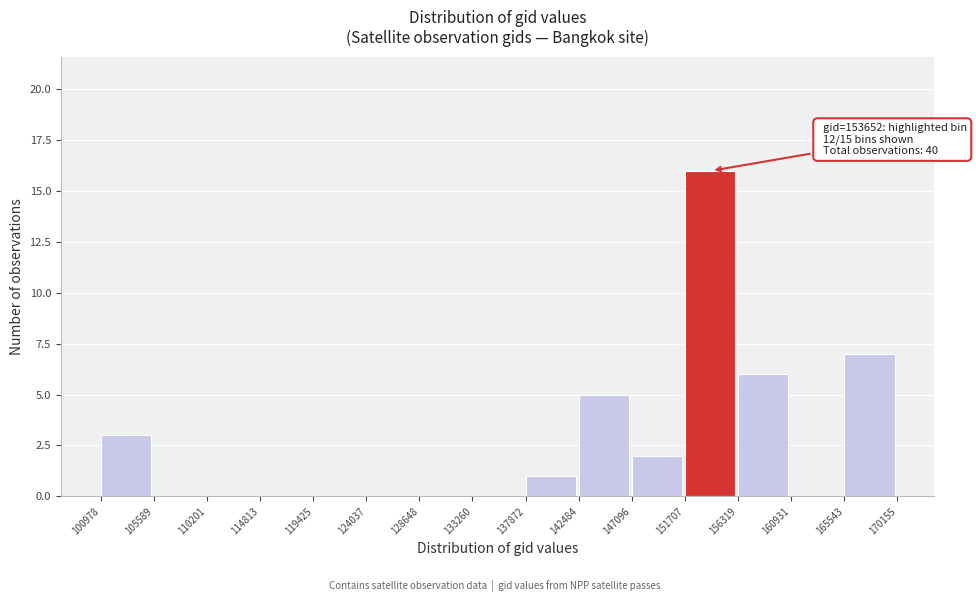

Which range on the x-axis has the tallest bar?

151707 to 156319